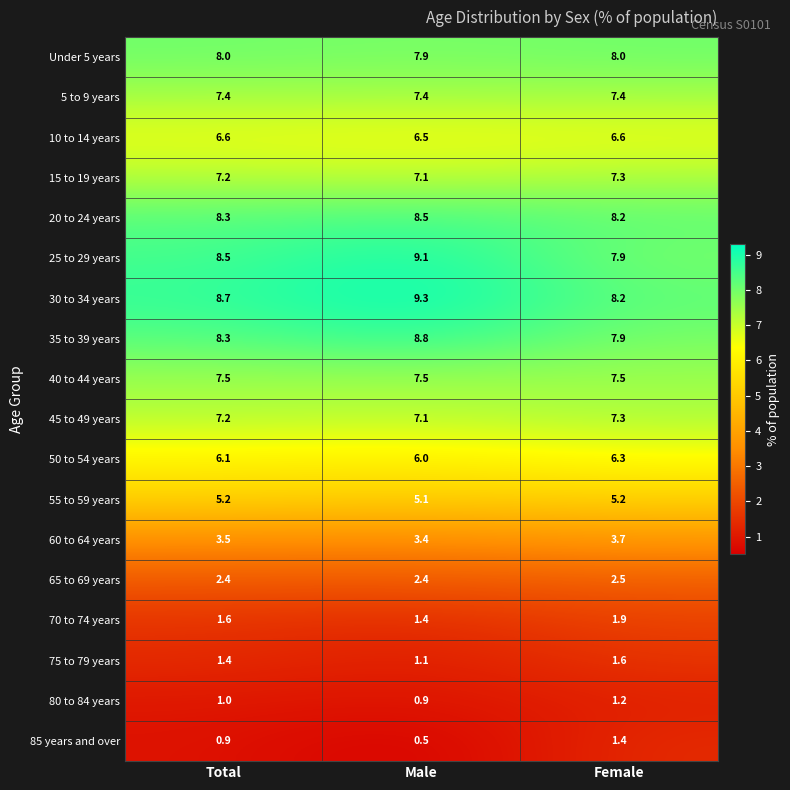

What is the maximum value shown in the chart?

9.3